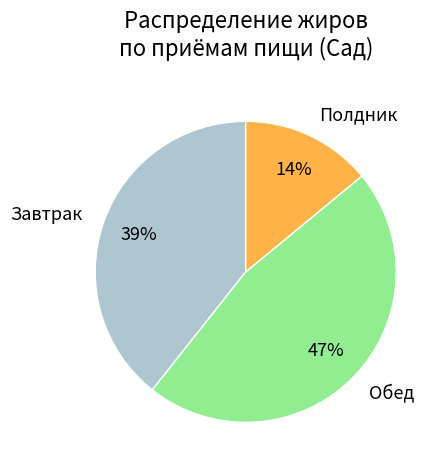

Which category has the biggest portion of the pie?

Обед